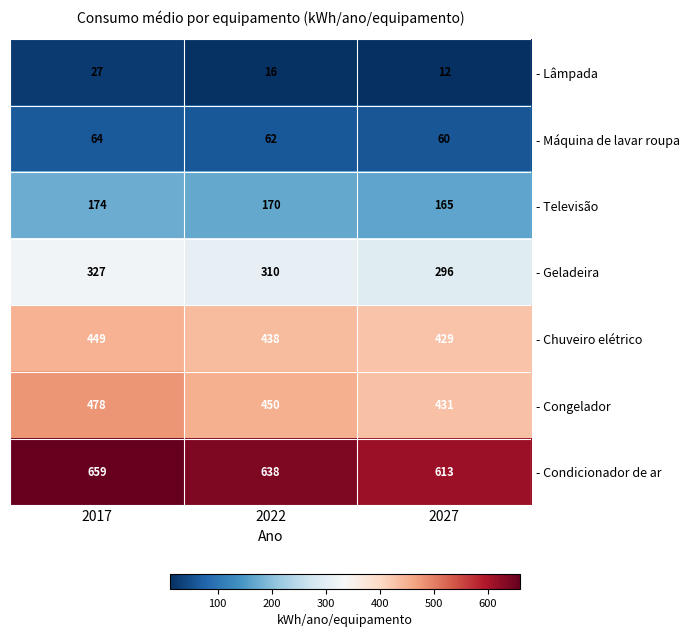

List the series in order of their peak value, lowest first.

- Lâmpada, - Máquina de lavar roupa, - Televisão, - Geladeira, - Chuveiro elétrico, - Congelador, - Condicionador de ar